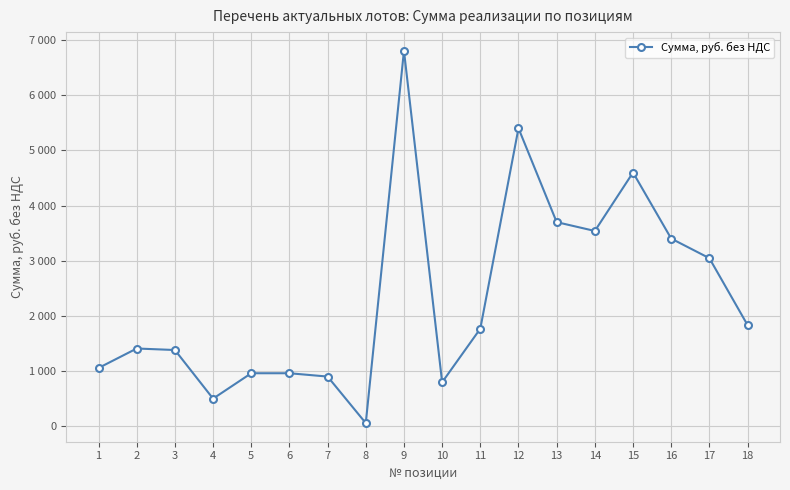

The value at 7 is 903.0. True or false?

True